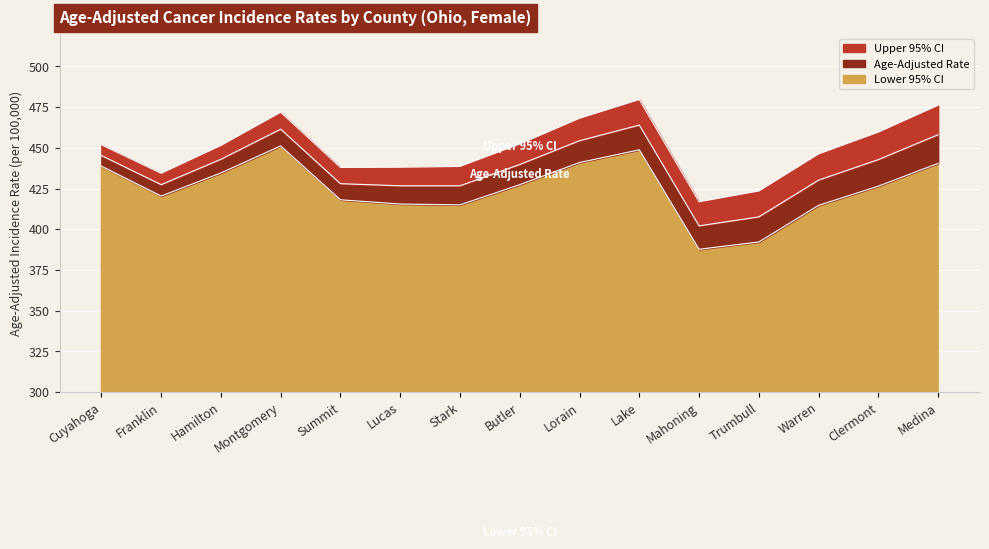

Which series has the widest spread of values?

Lower 95% CI